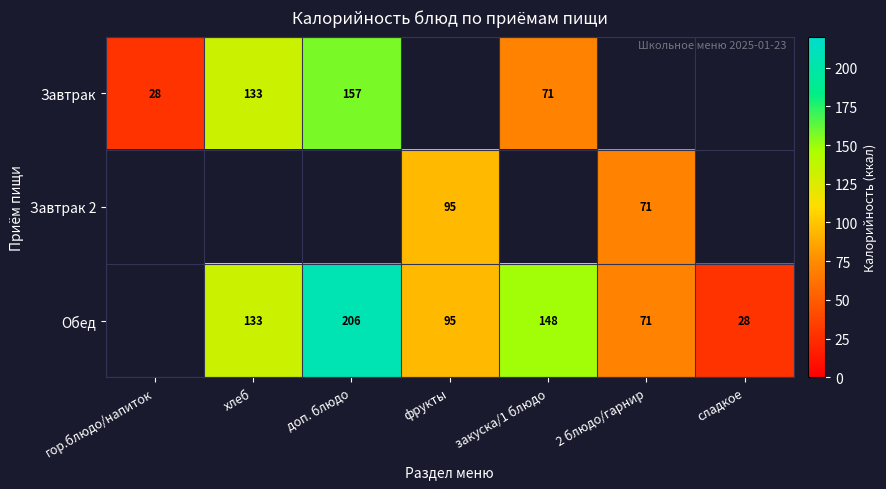

True or false: Завтрак 2 has a value of 95 at фрукты.

True